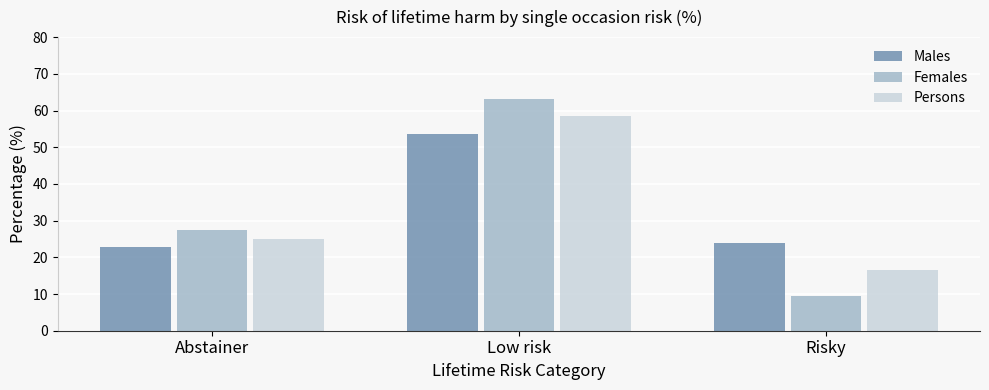

Which series changed the most between Abstainer and Low risk?

Females